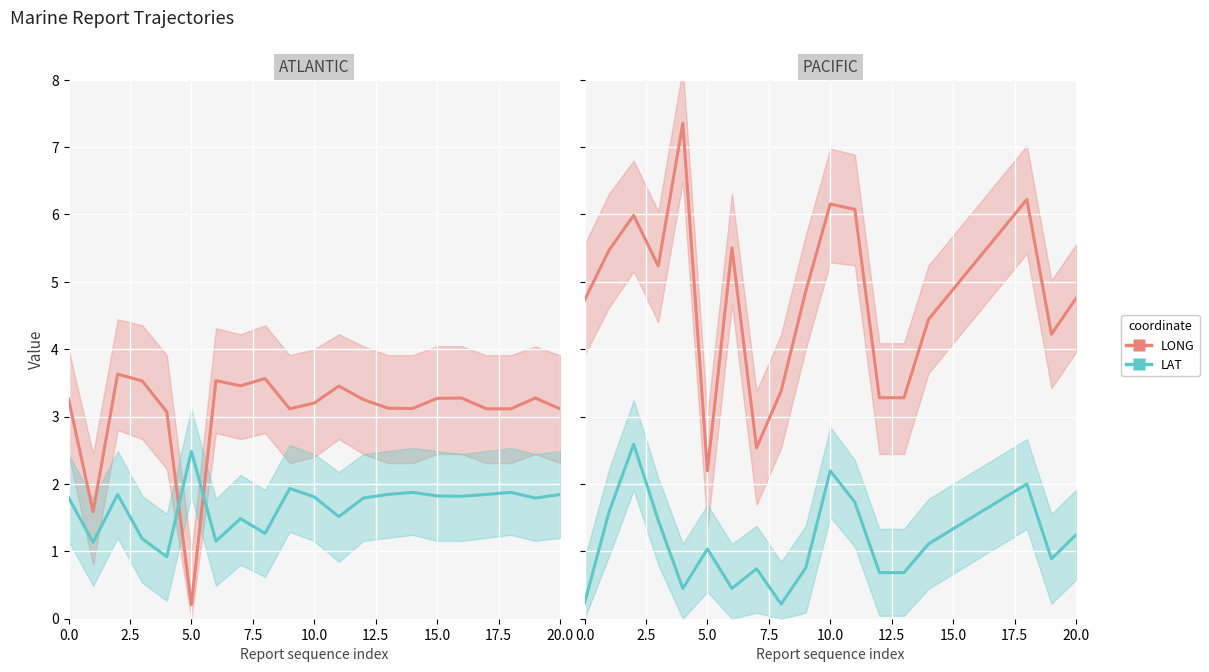

What is the minimum value shown in the chart?

0.2